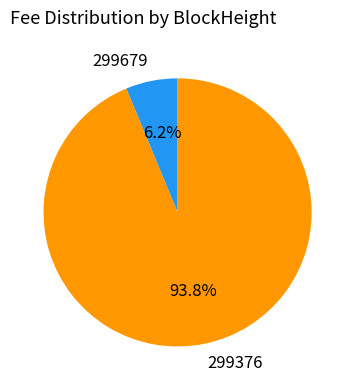

Count the number of slices in the pie.

2